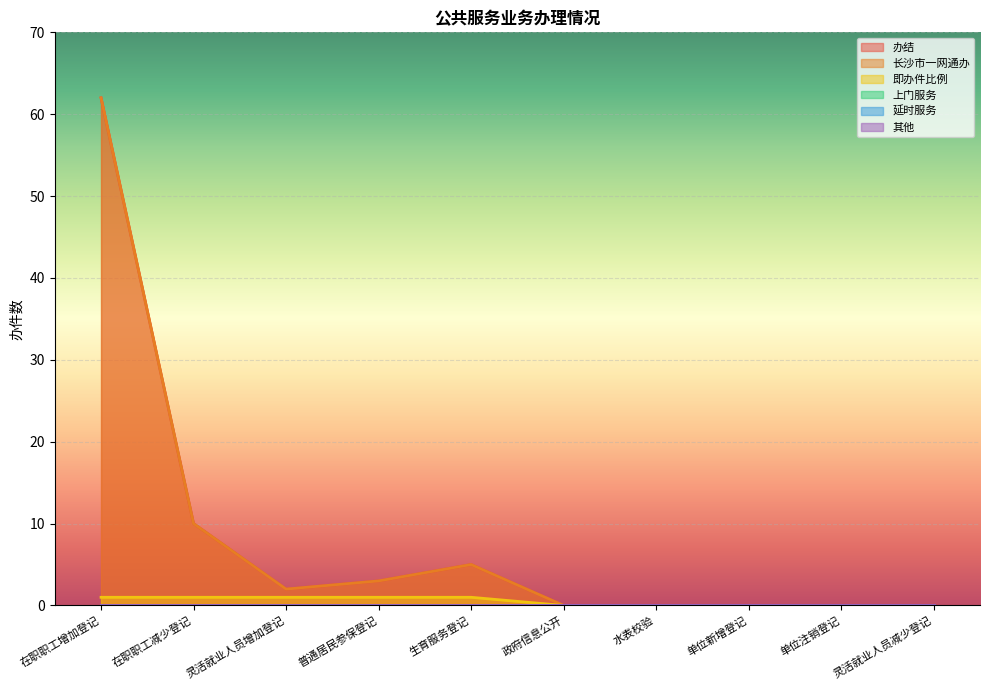

What is the label of the 1st point from the left?

在职职工增加登记